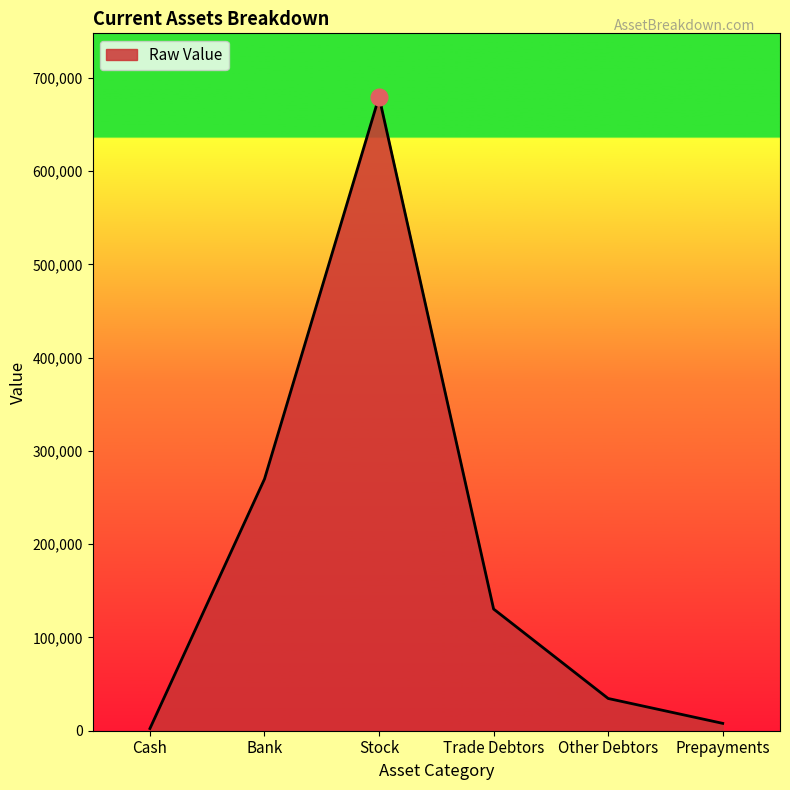

At which label is the value closest to 341002?

Bank